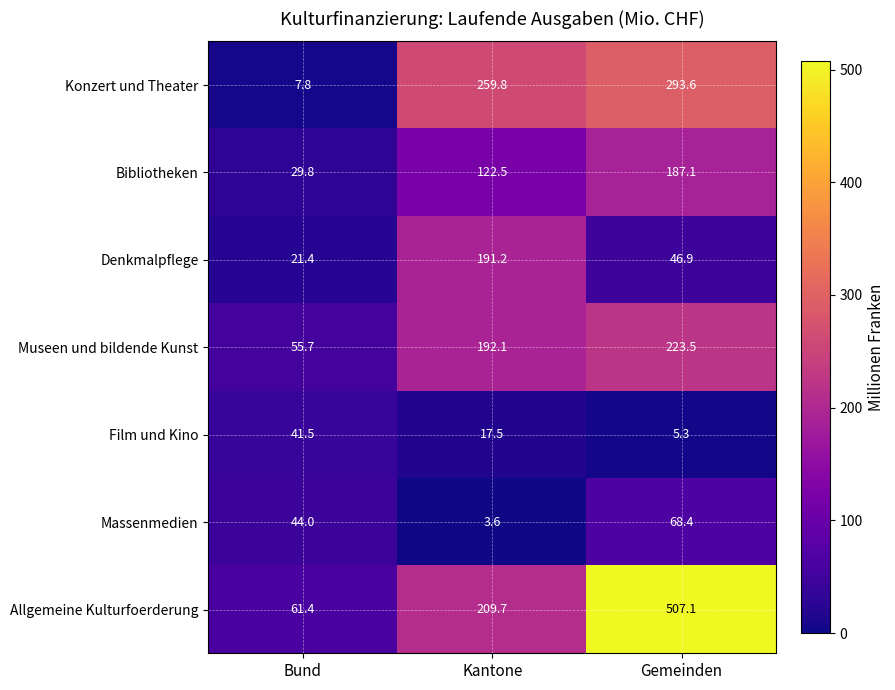

How many data points does each series have?

3